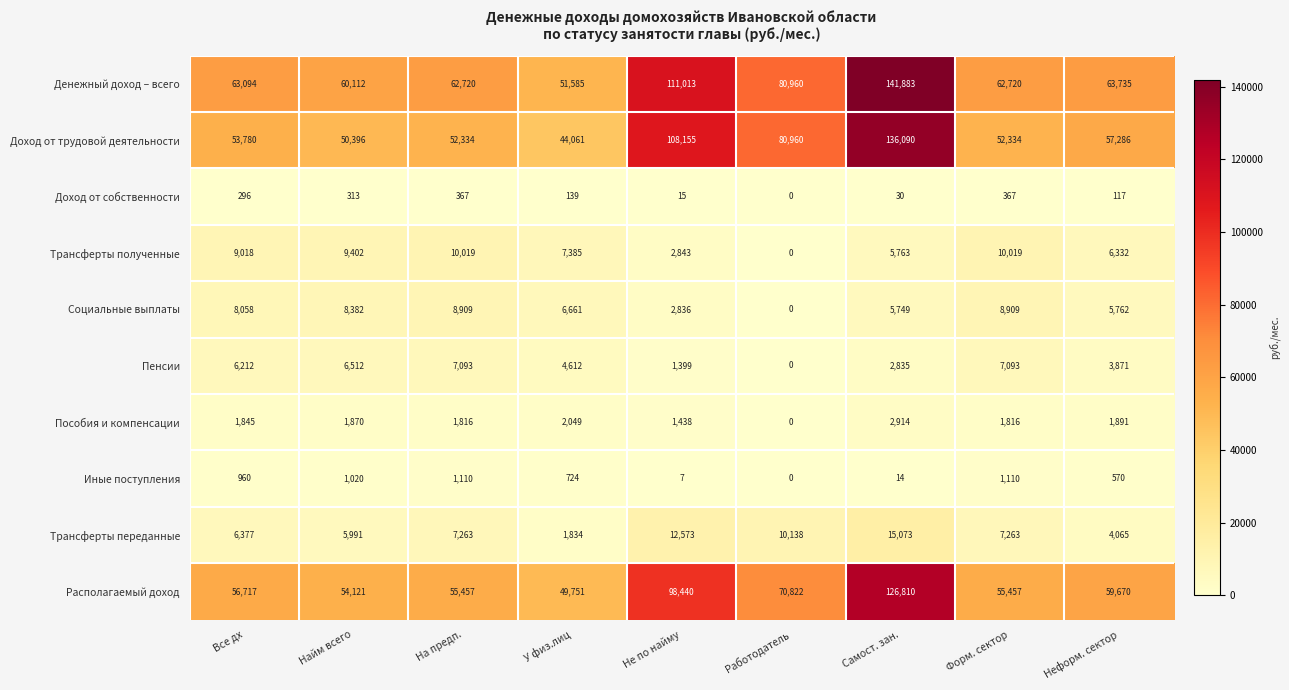

The value of Пенсии at Не по найму is 2091. True or false?

False